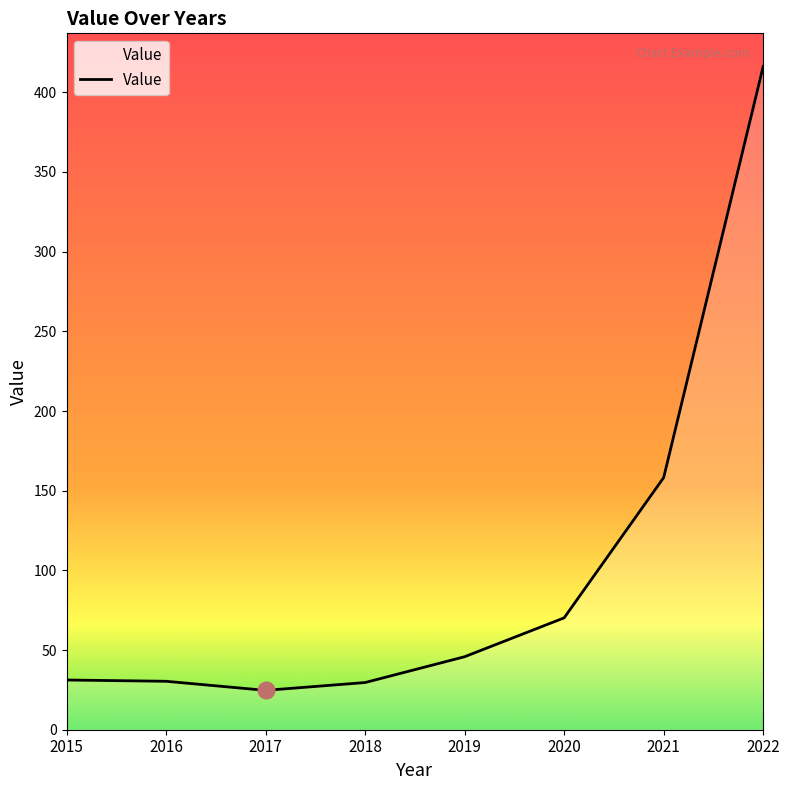

Read the value at 2020.

70.2